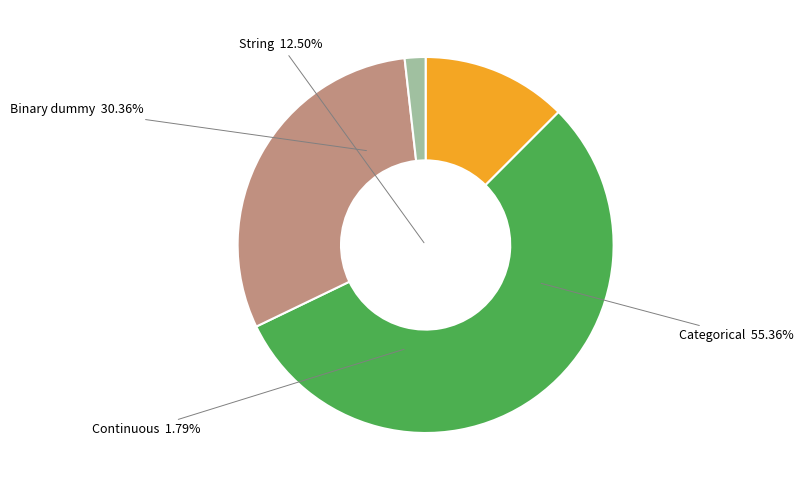

Count the number of slices in the pie.

4